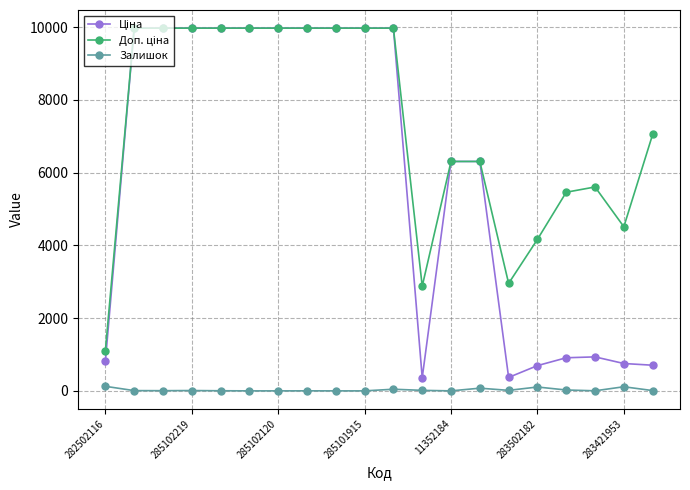

At how many categories does at least one series exceed 3858?

17